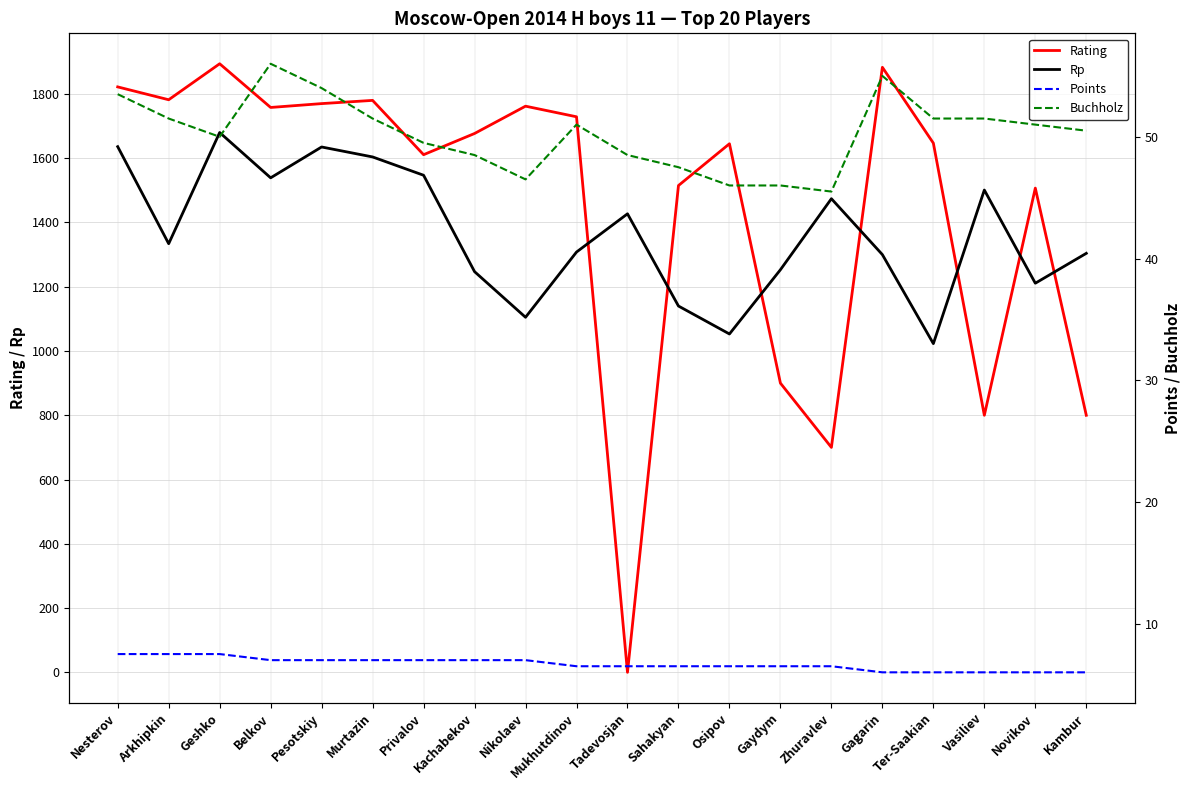

True or false: Rp and Buchholz intersect in this chart.

False